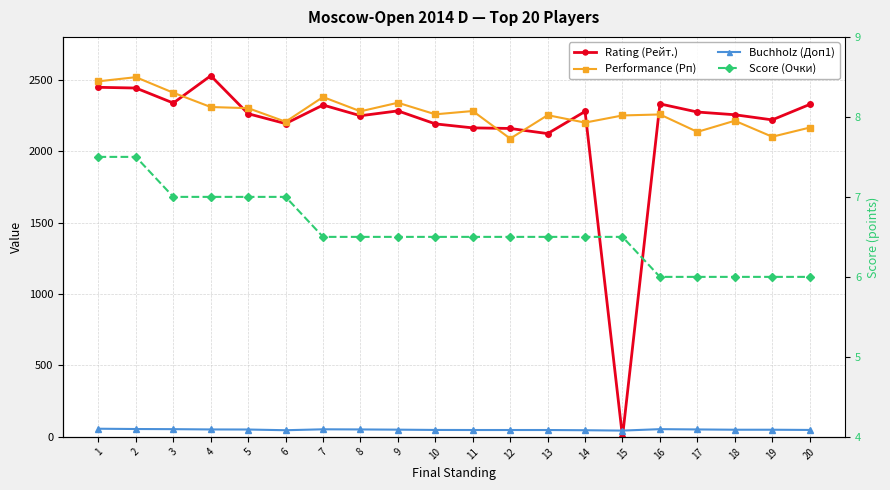

The Buchholz (Доп1) series shows 77.0 at 17. True or false?

False